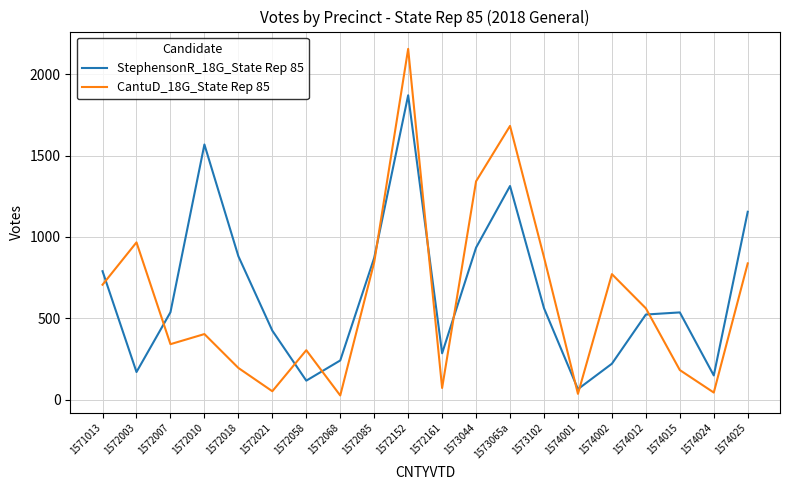

How many intersections are there between StephensonR_18G_State Rep 85 and CantuD_18G_State Rep 85?

10